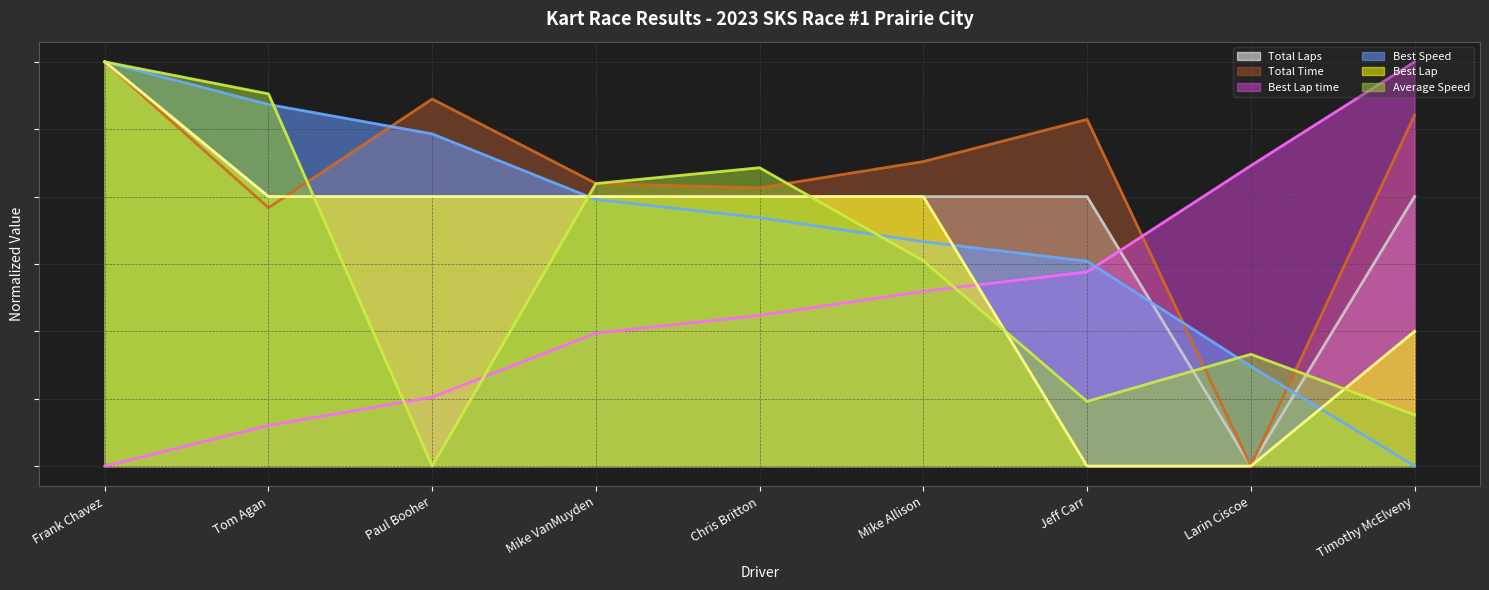

At which category does the chart reach its minimum across all series?

Larin Ciscoe